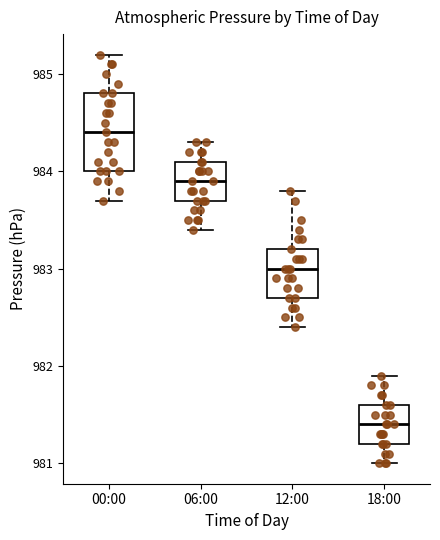

Reading left to right, read every box against the y-axis: the position of its median line, the range the box covers, and the ends of its whiskers. The values are not printed on the chart, so give them approximately, as read against the axis.

00:00: median 984.4, box 984.0 to 984.8, whiskers 983.7 to 985.2
06:00: median 983.9, box 983.7 to 984.1, whiskers 983.4 to 984.3
12:00: median 983.0, box 982.7 to 983.2, whiskers 982.4 to 983.8
18:00: median 981.4, box 981.2 to 981.6, whiskers 981.0 to 981.9